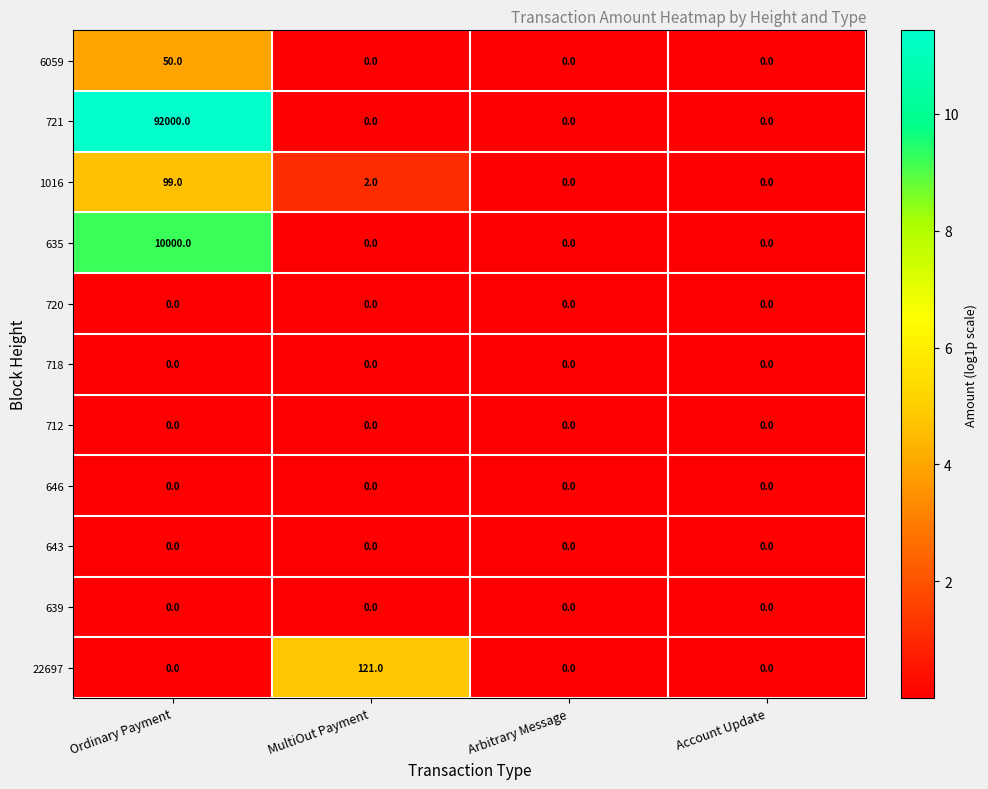

Which series has the largest total across all categories?

721